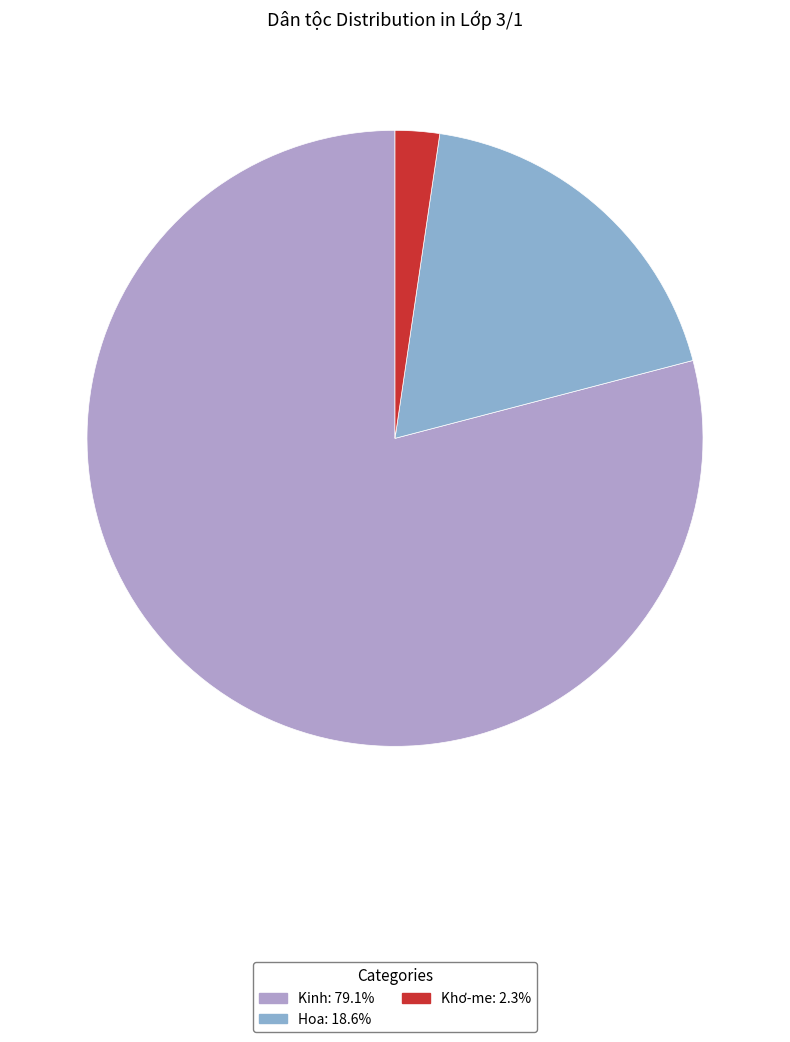

Is Hoa the majority of the pie?

No